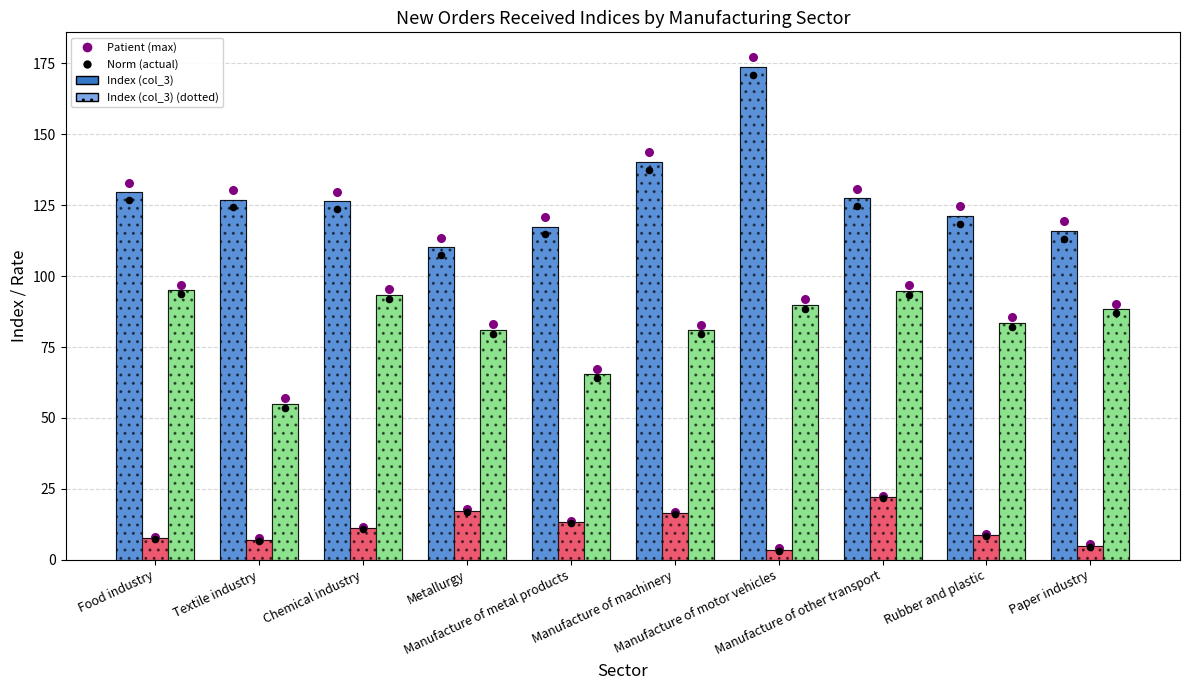

Which series has the widest spread of Y values?

Index (col_3)